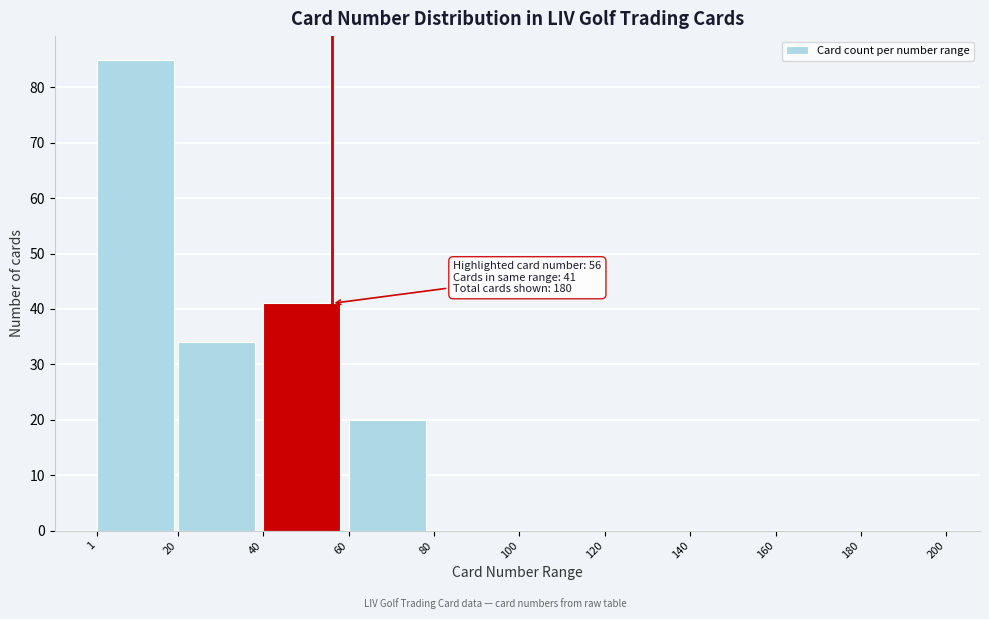

Over which range of the x-axis is the bar tallest?

1 to 20